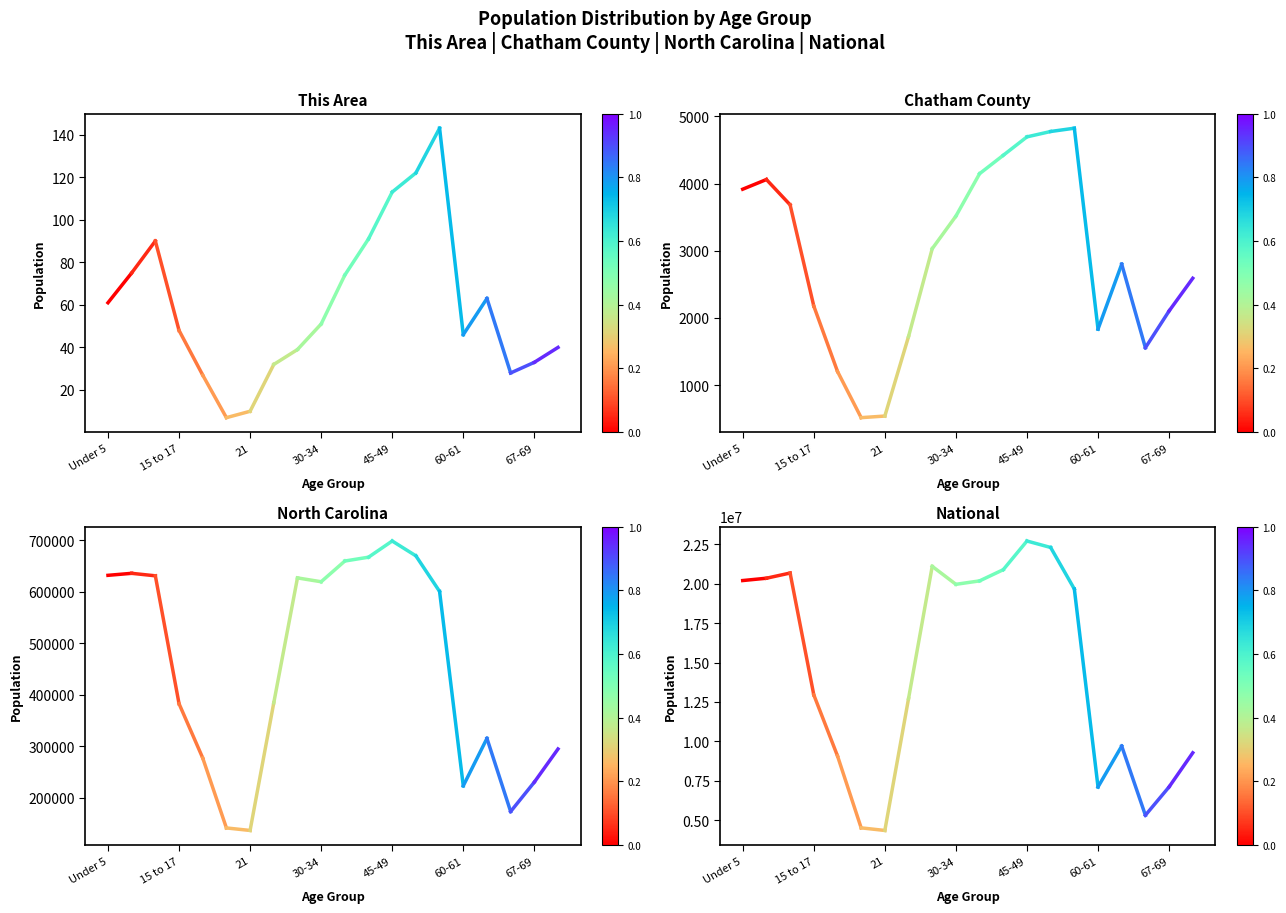

The North Carolina series shows 425308 at 15 to 17. True or false?

False